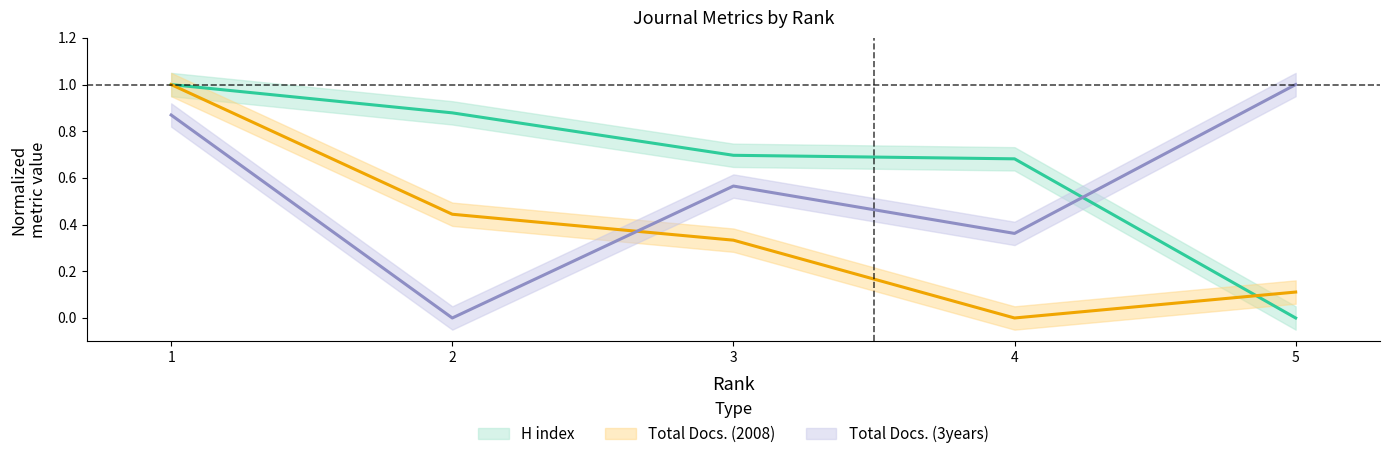

How many intersections are there between Total Docs. (3years) and H index?

1